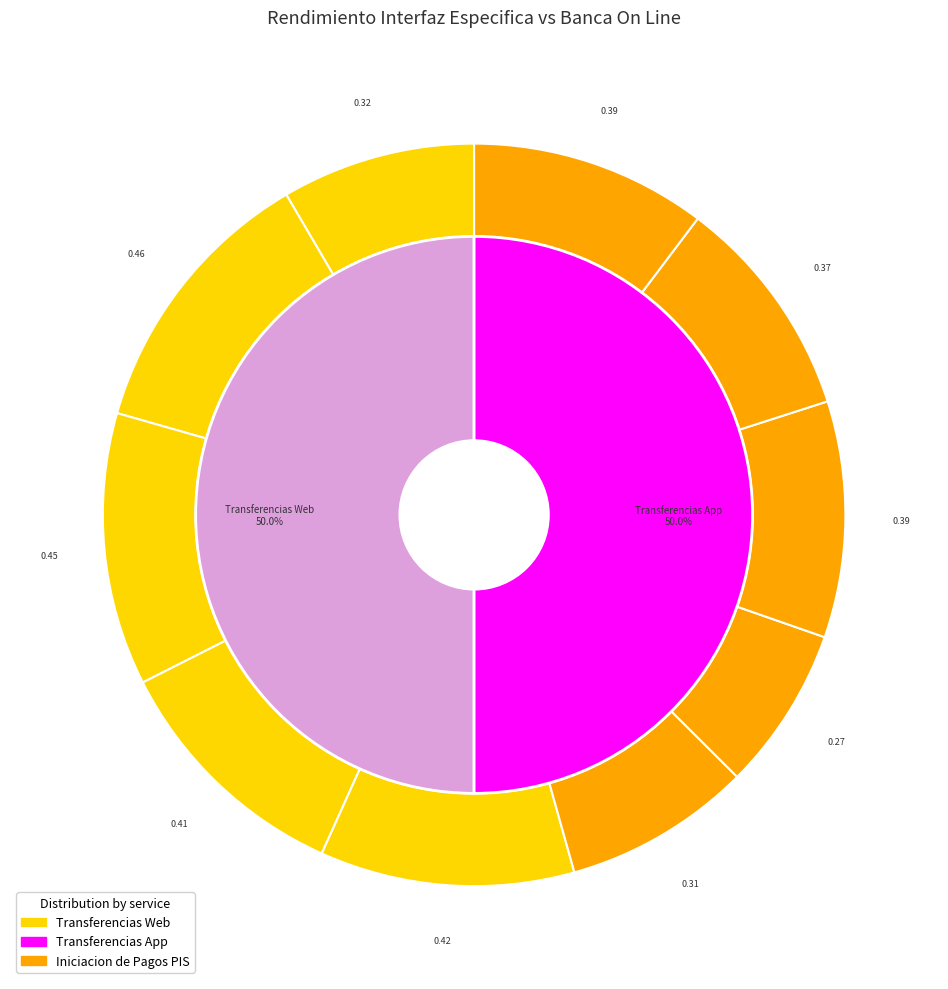

Does 2023-05-04 account for over 50% of the chart?

No